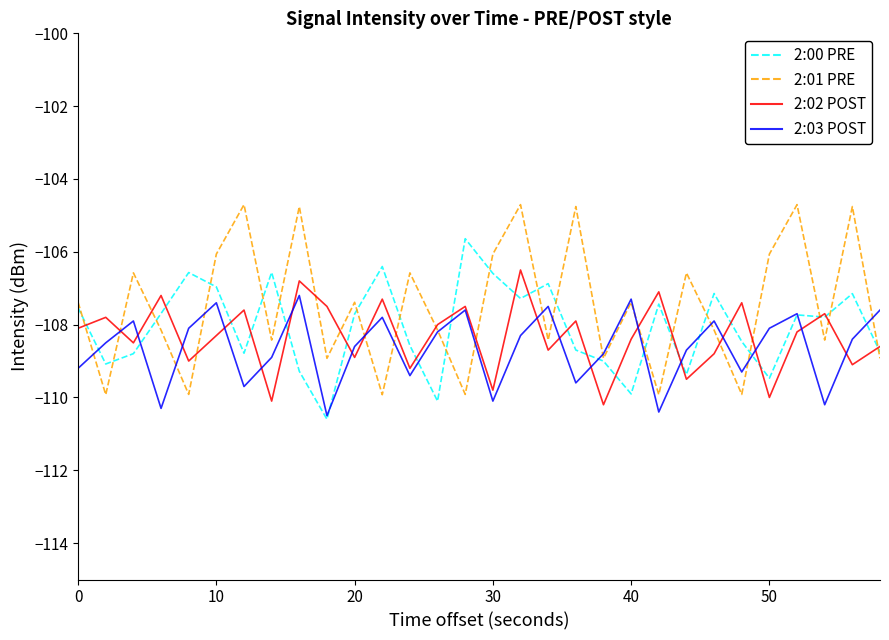

How many interior local peaks does the 2:02 POST series have?

11